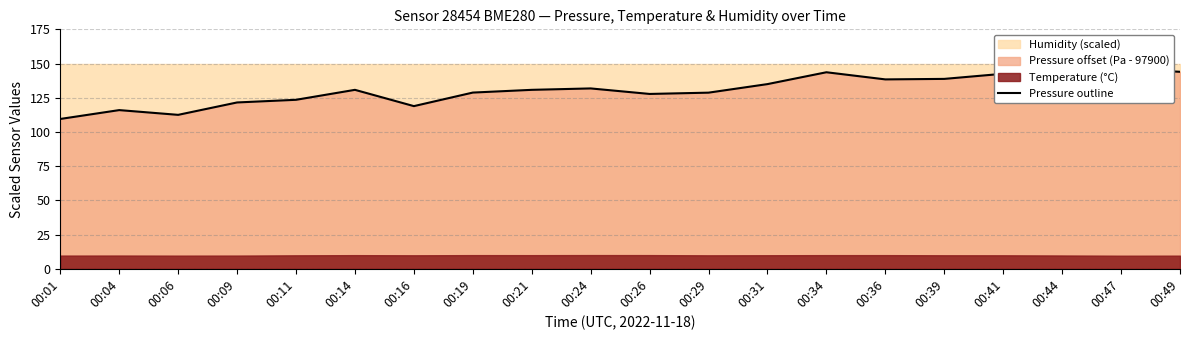

How many data points are less than 130?

9